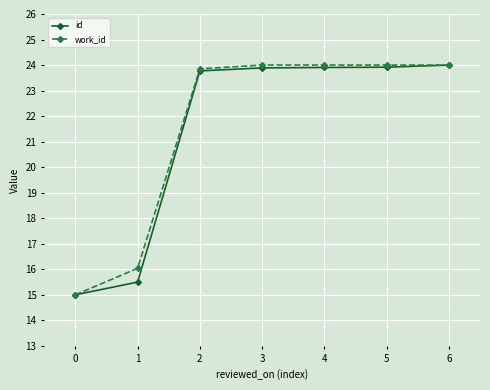

Which series changed the most between 1 and 5?

id